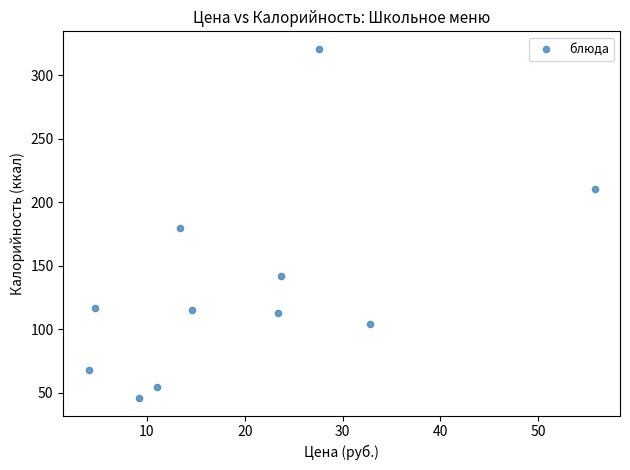

What is the average Y value?

134